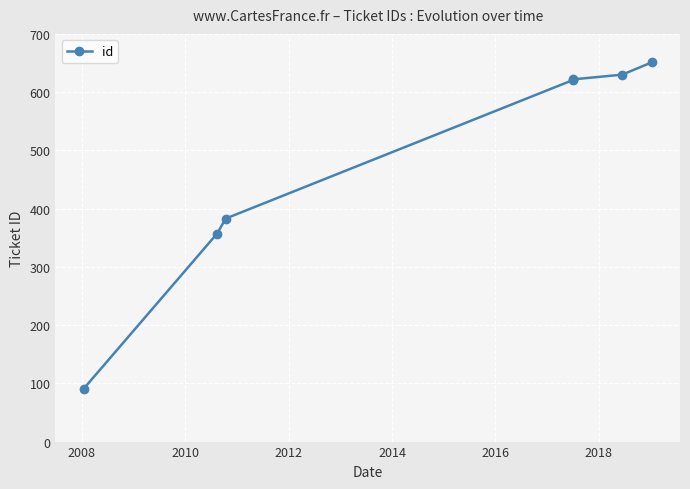

Is this an area chart (filled region under the line)?

No